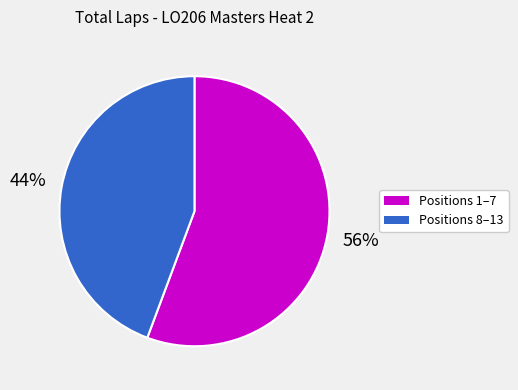

To the nearest percent, what is the average slice percentage?

50%